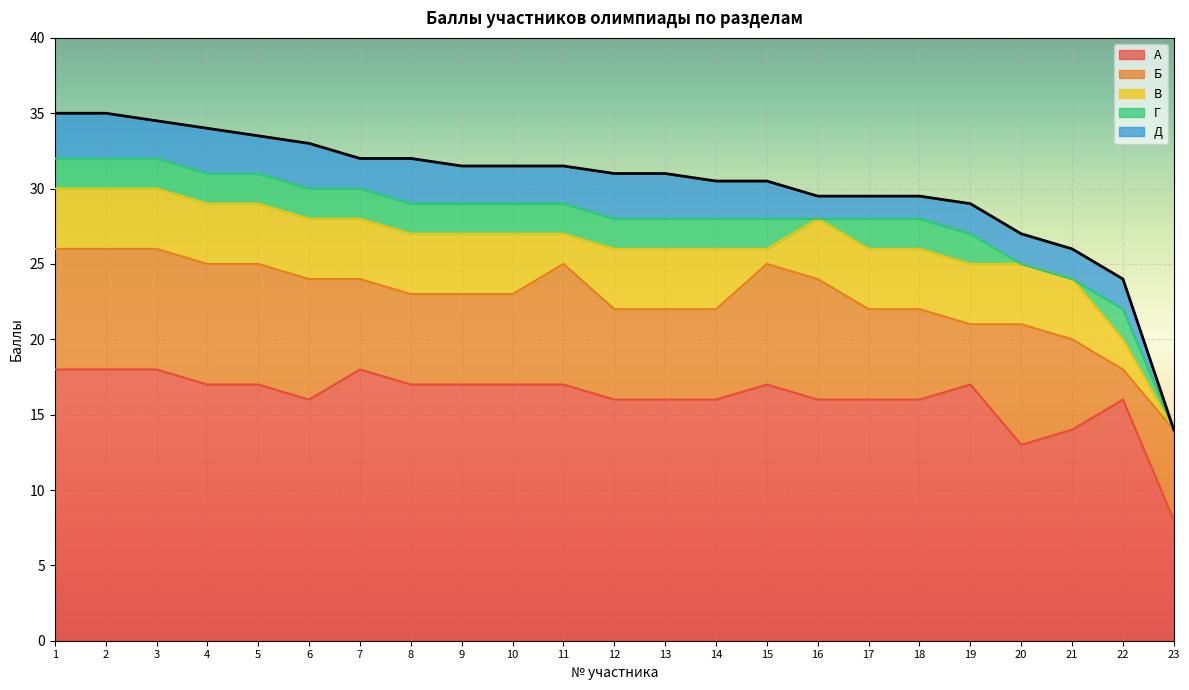

What is the difference between the highest and lowest values at 15?

16.0